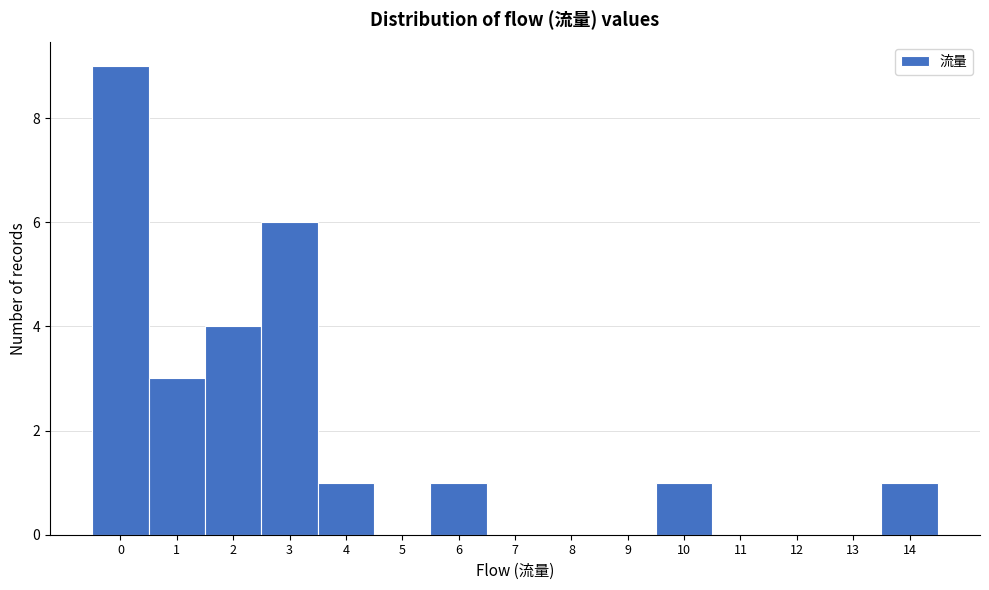

How tall is the bar that spans 0.5 to 1.5 on the x-axis? The values are not printed on the chart, so give them approximately, as read against the axis.

3